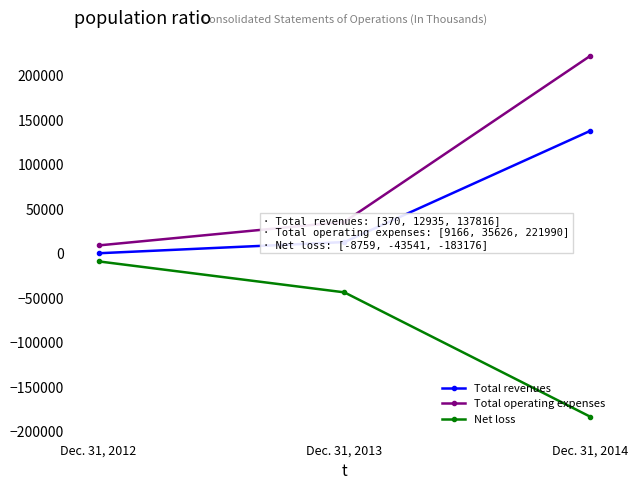

Reading right to left, what are all the values shown in this chart?

Total revenues: 137816	12935	370
Total operating expenses: 221990	35626	9166
Net loss: -183176	-43541	-8759